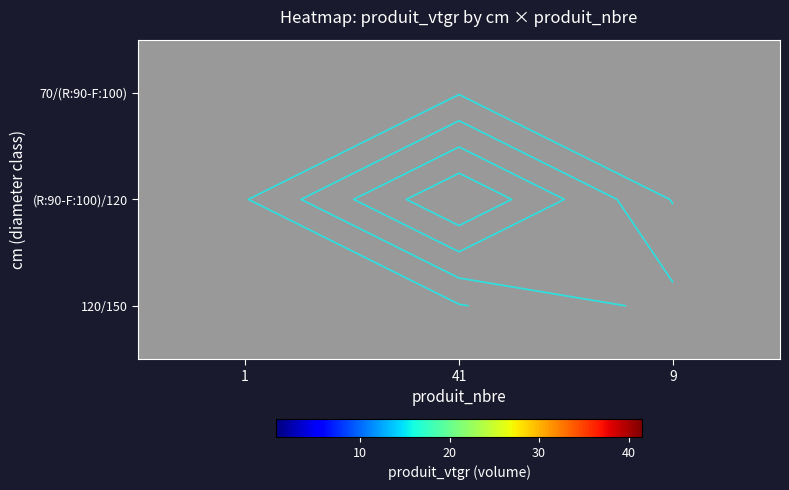

True or false: 120/150 has a value of 4.9 at 41.

False